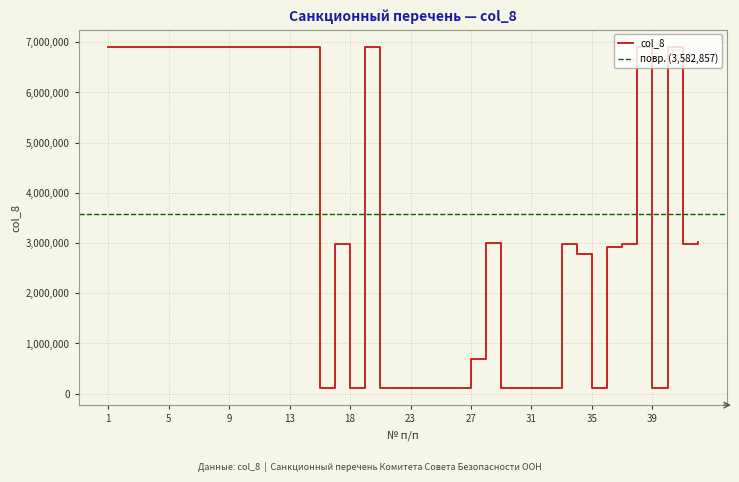

What is the change in value from 25 to 38?

+6797525